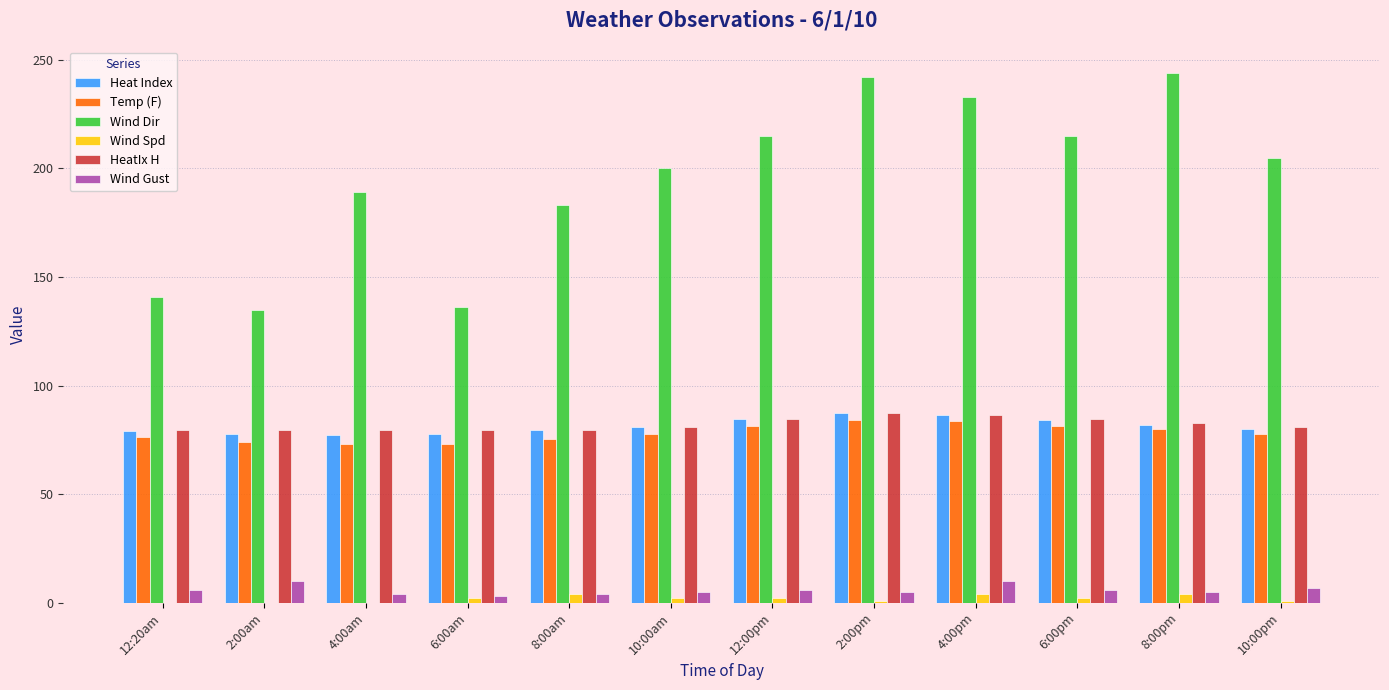

Are the bars grouped side by side (vs. stacked)?

Yes